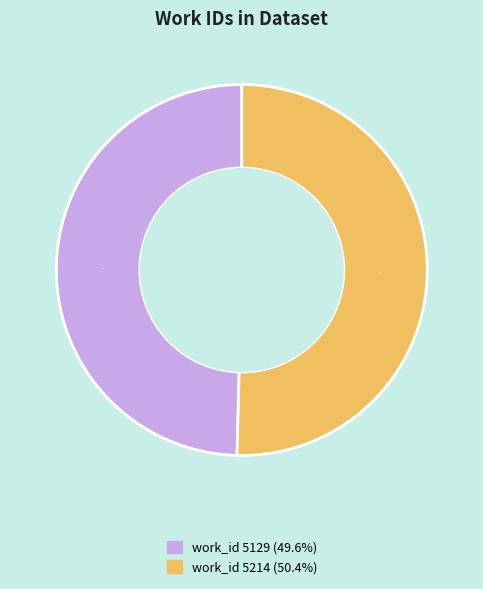

What is the largest slice in the pie chart?

work_id 5214 (50.4%)